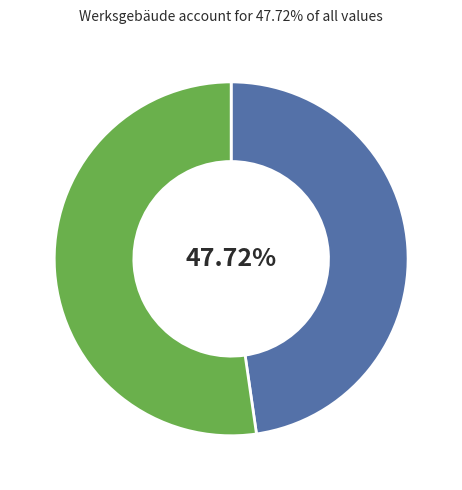

Count the number of slices in the pie.

2